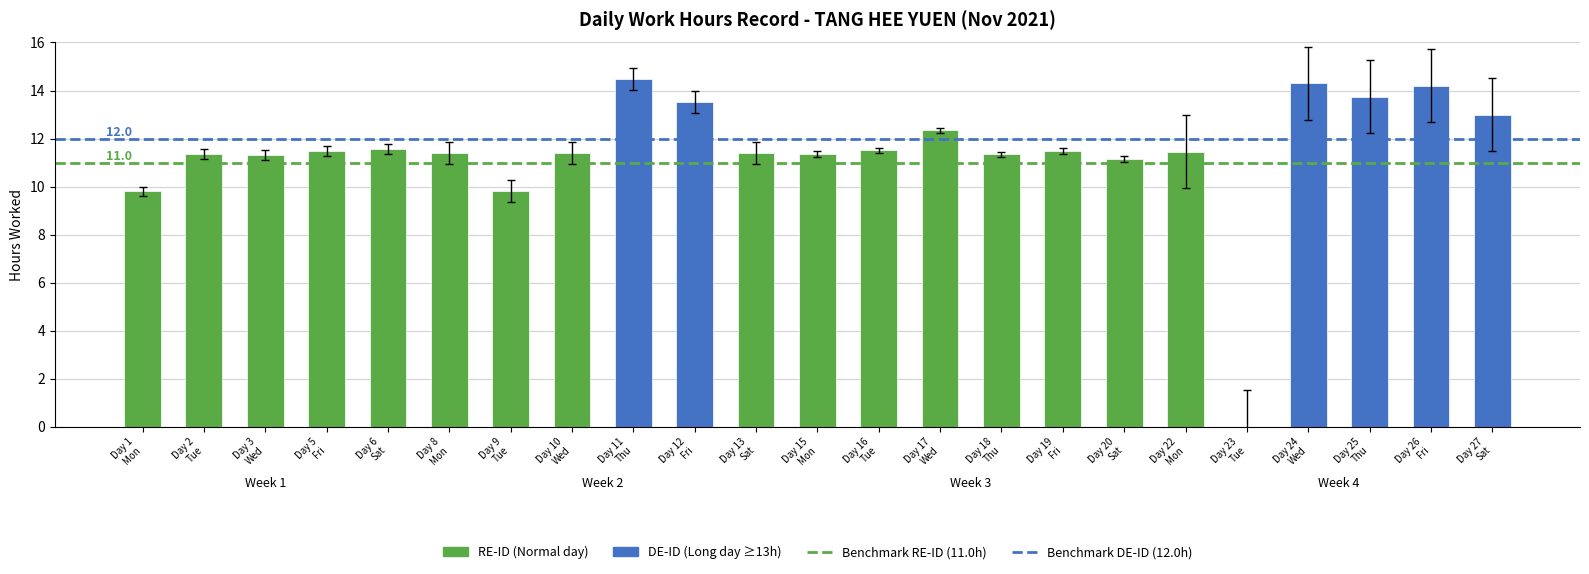

What is the average value of the Benchmark RE-ID (11.0h) series?

11